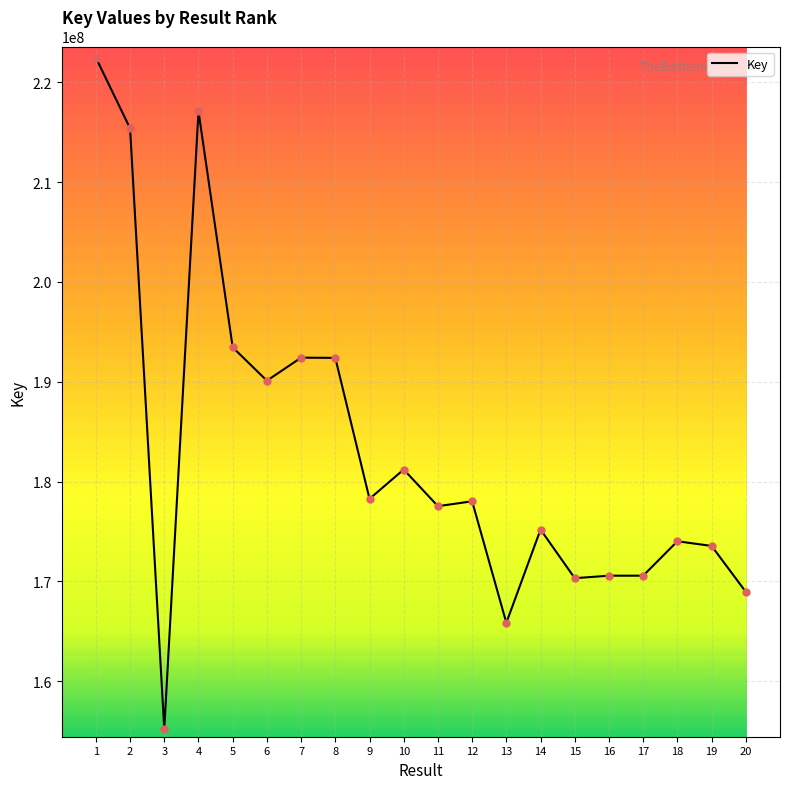

What value does the data have at 2, to the nearest 10?

215380280